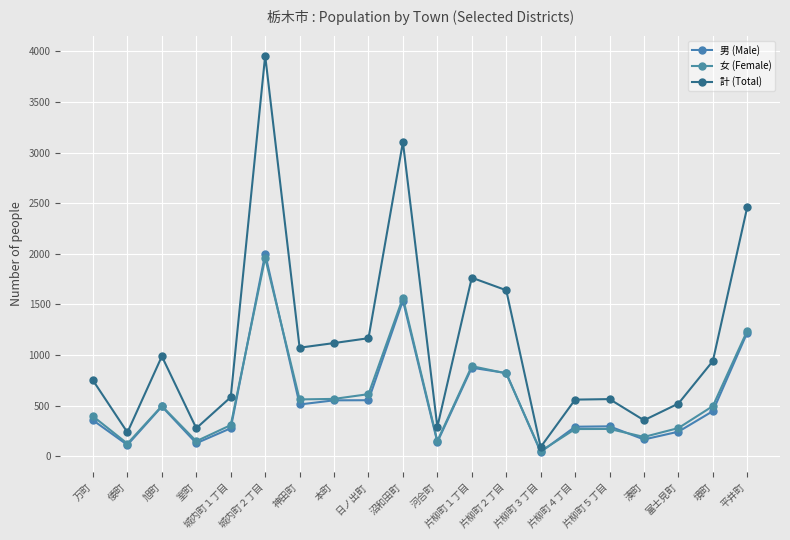

Reading right to left, list all the values displayed in this chart.

男 (Male): 1222	445	242	165	295	291	41	822	874	139	1538	553	552	511	1999	276	128	491	111	355
女 (Female): 1241	495	278	190	269	268	49	818	890	150	1566	613	566	561	1959	307	148	496	124	394
計 (Total): 2463	940	520	355	564	559	90	1640	1764	289	3104	1166	1118	1072	3958	583	276	987	235	749